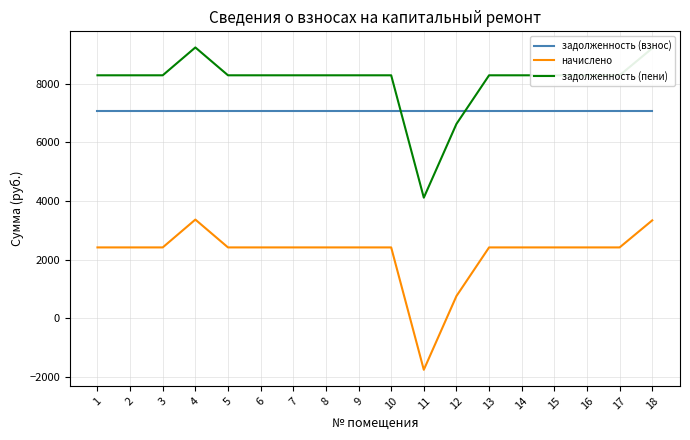

What is the spread (max minus min) of values at 3?

5881.1